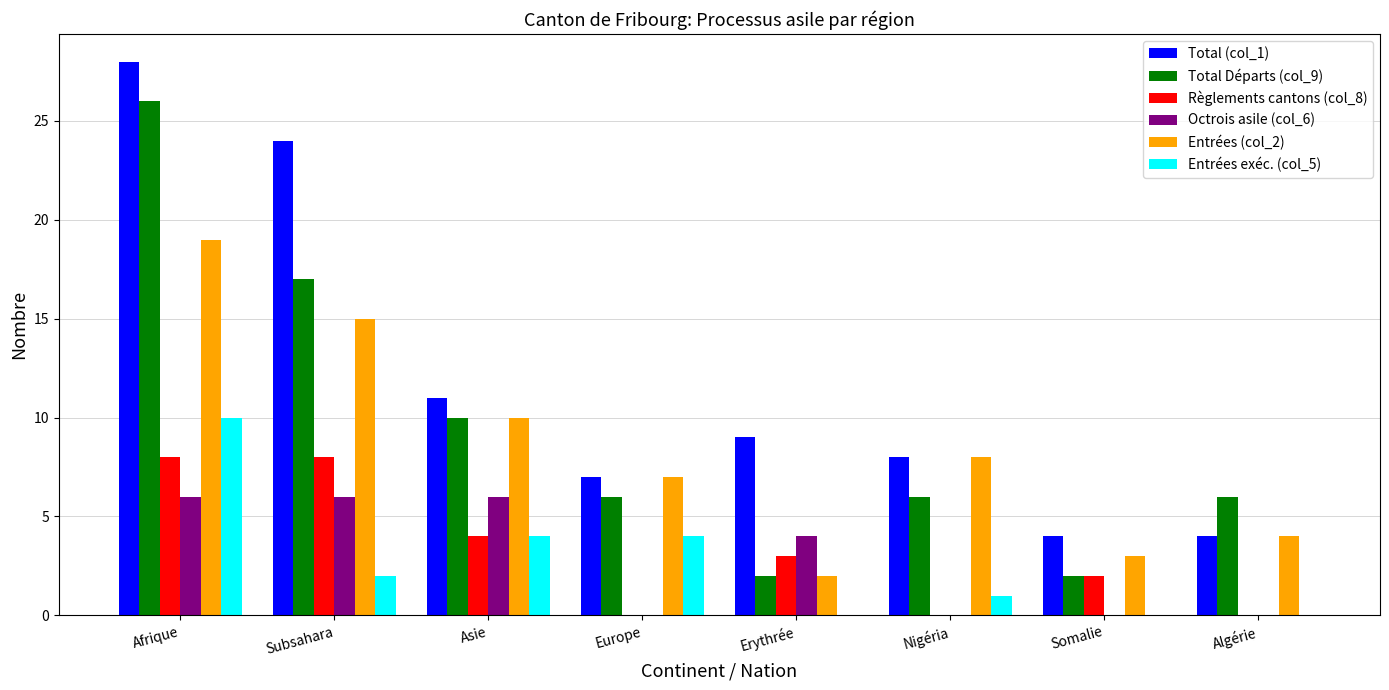

How many series are shown in this chart?

6